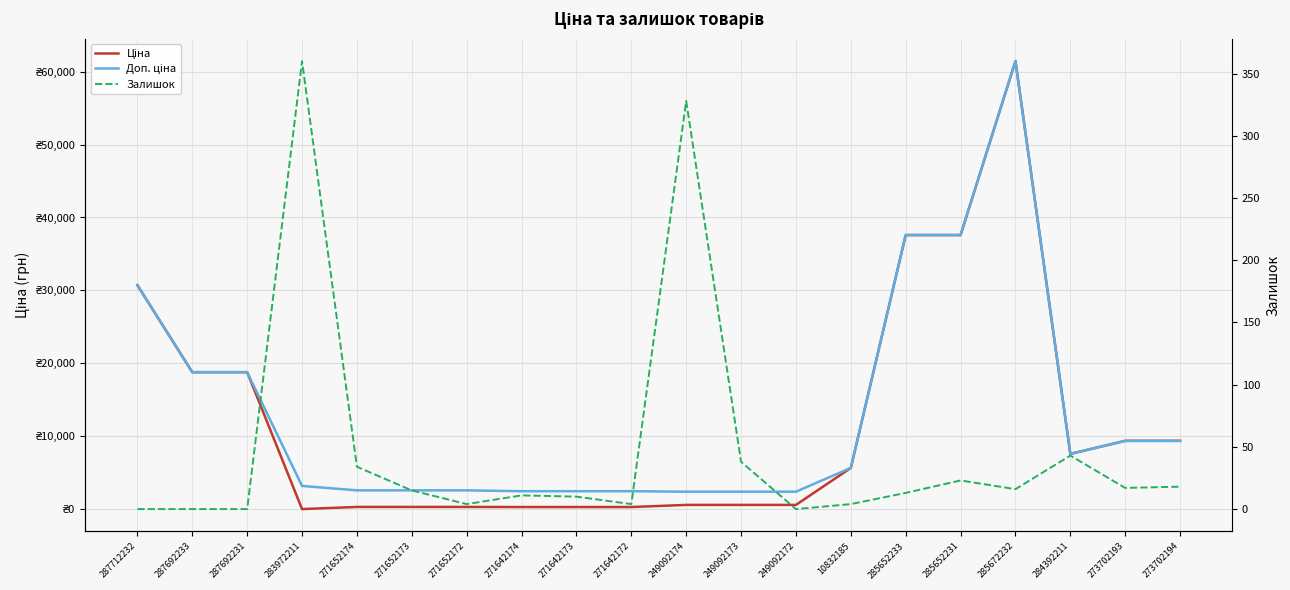

What is the value of the Залишок point at the 6th from the left?

15.0